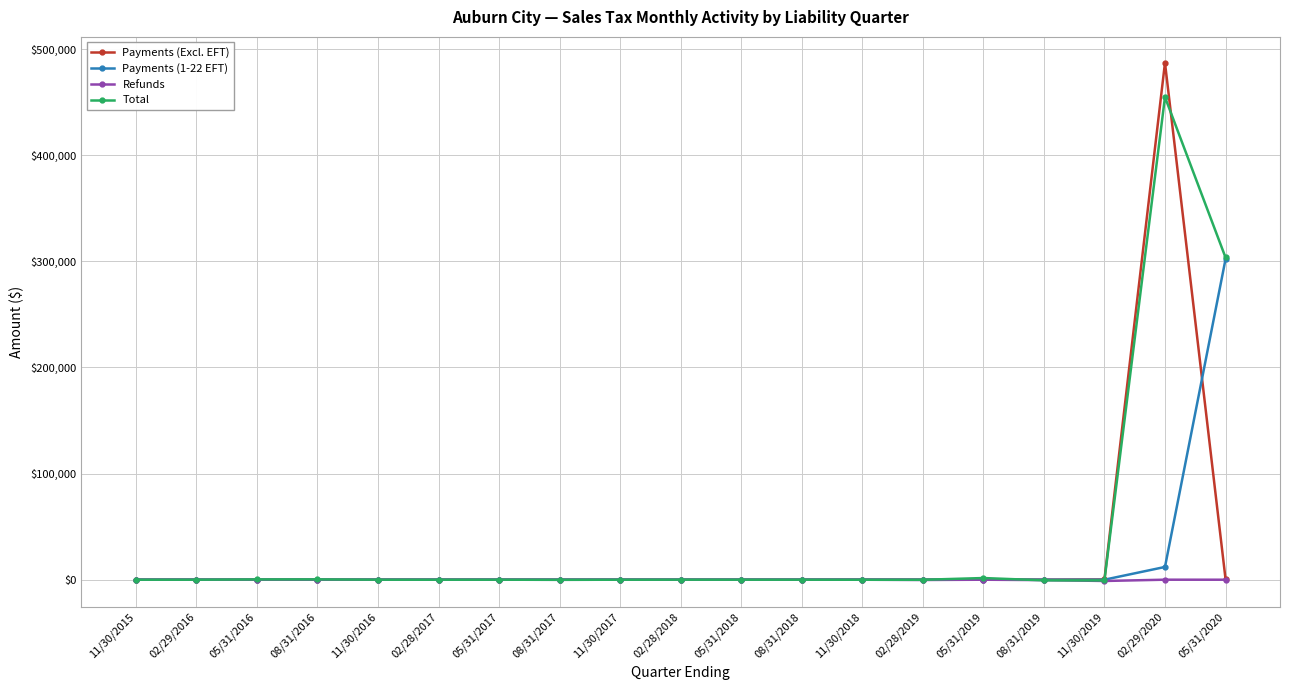

True or false: Refunds has more than 1 points higher than both neighbors.

True